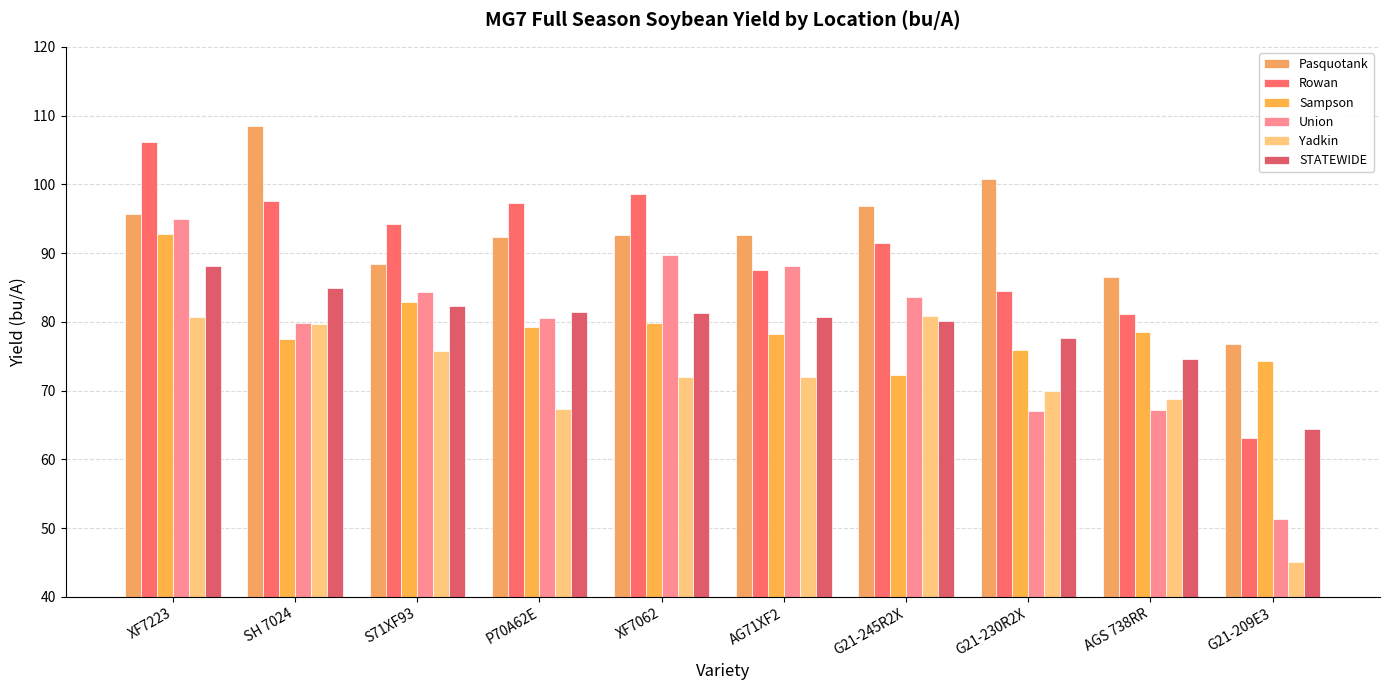

What is the label of the 7th bar from the right?

P70A62E